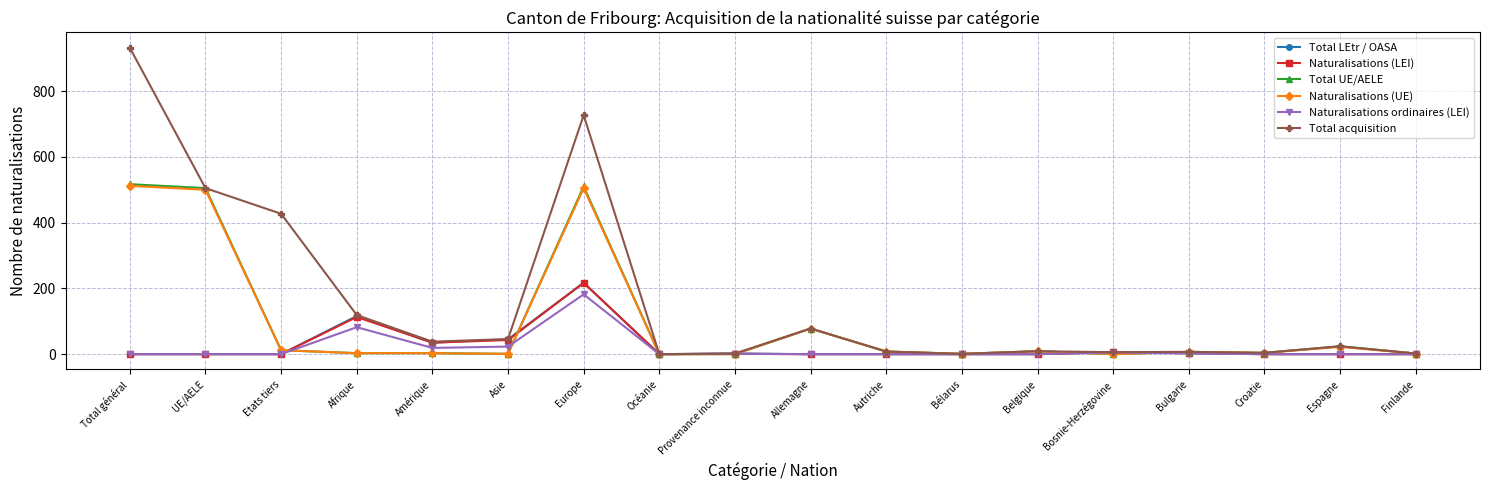

What is the maximum value shown in the chart?

932